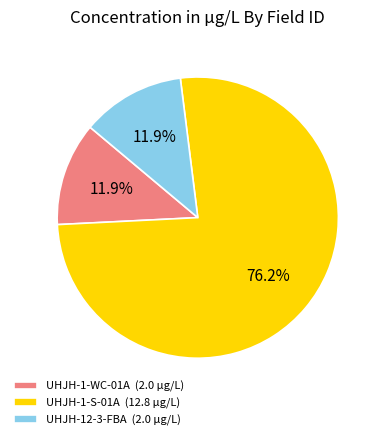

What percentage is the UHJH-1-WC-01A slice, to the nearest percent?

12%